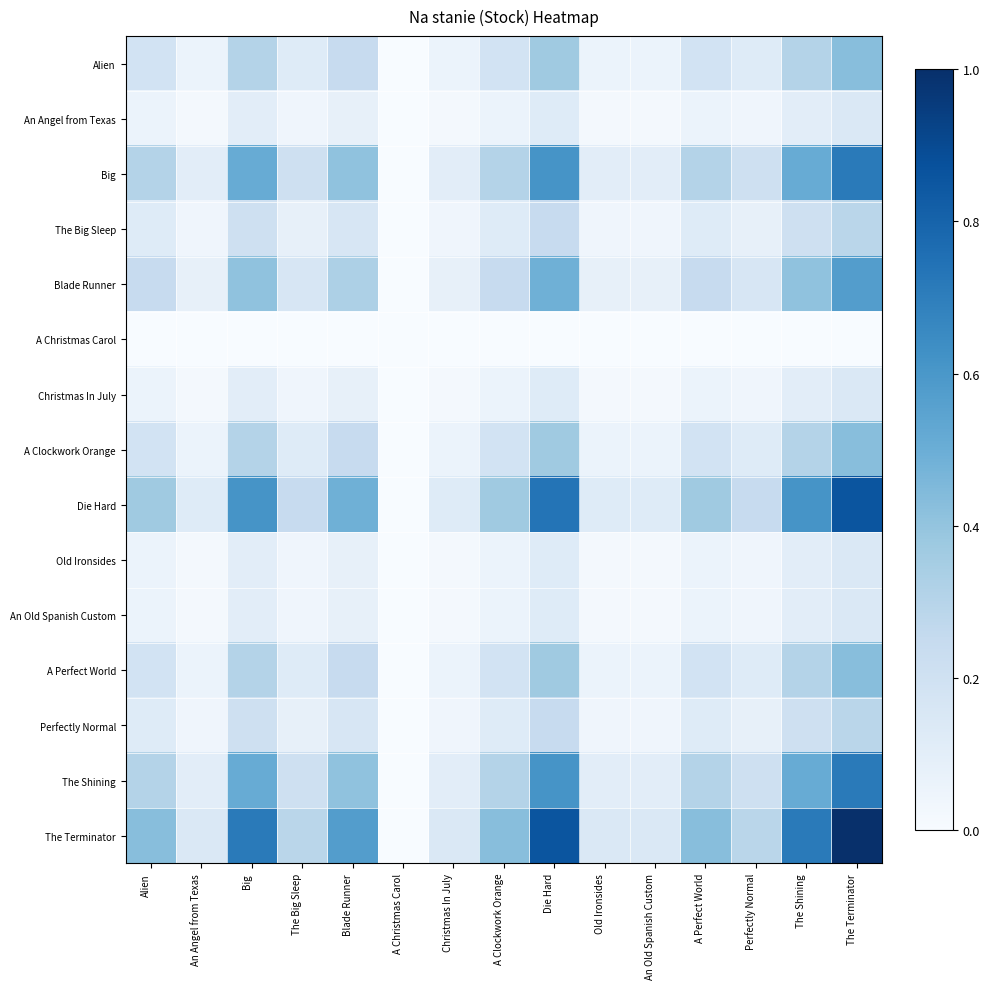

Count the number of data series in this chart.

15